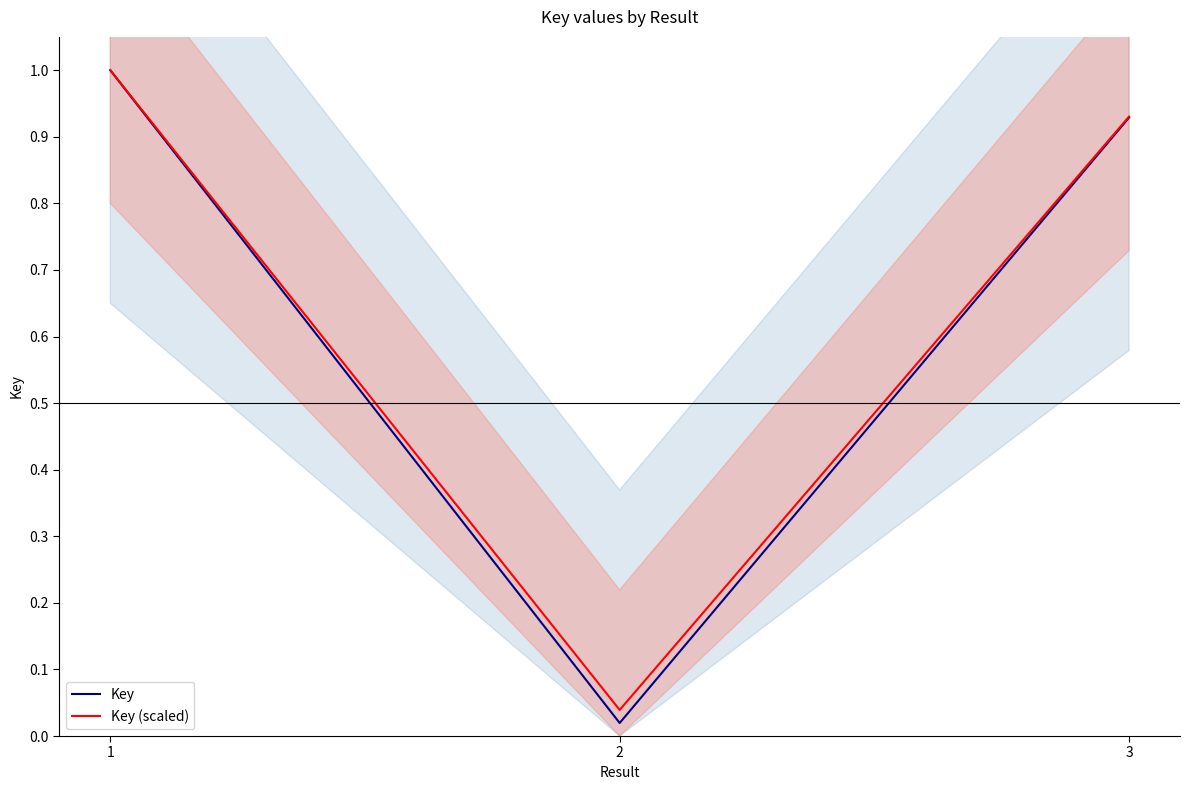

True or false: Key has a value of 0.0 at 2.

False